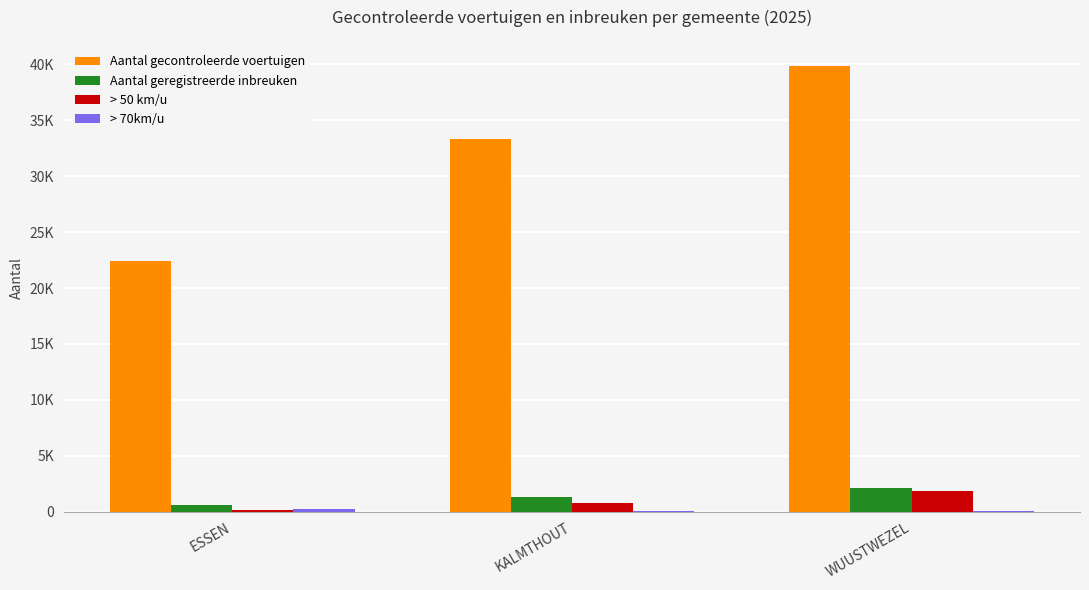

List the labels in order of > 70km/u value, smallest first.

KALMTHOUT, WUUSTWEZEL, ESSEN